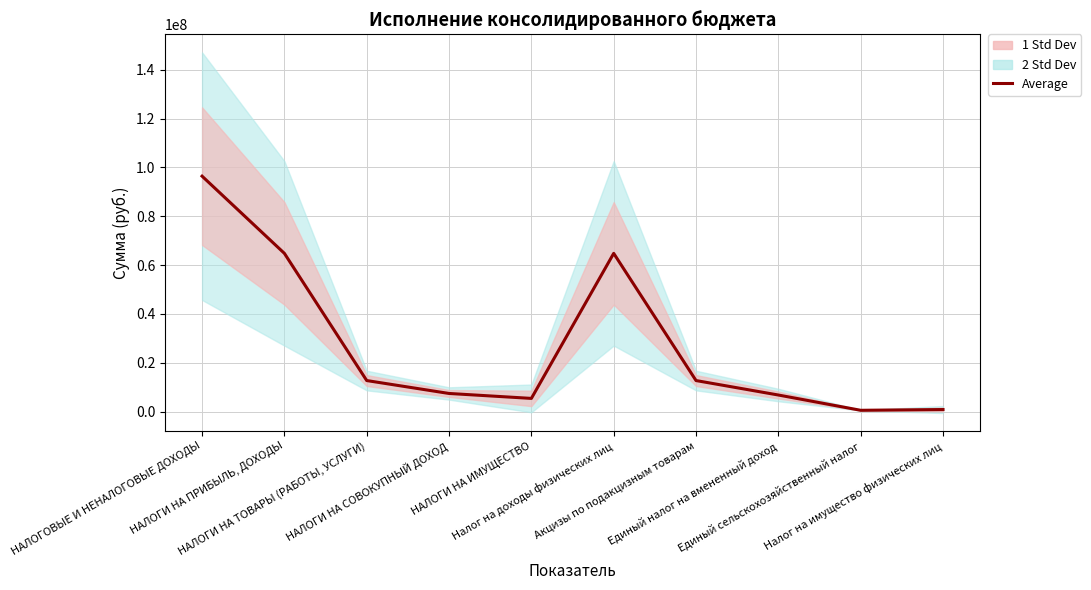

How many interior local valleys (lower than both neighbors) does the data have?

2